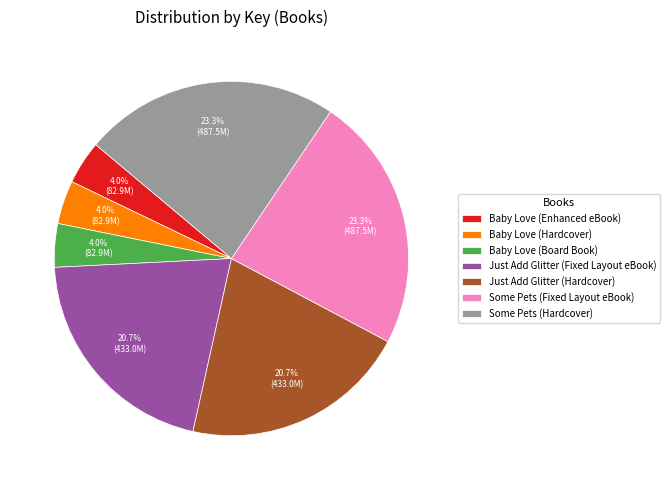

Combined, what portion of the pie is Some Pets (Fixed Layout eBook) and Just Add Glitter (Hardcover)?

44.0%